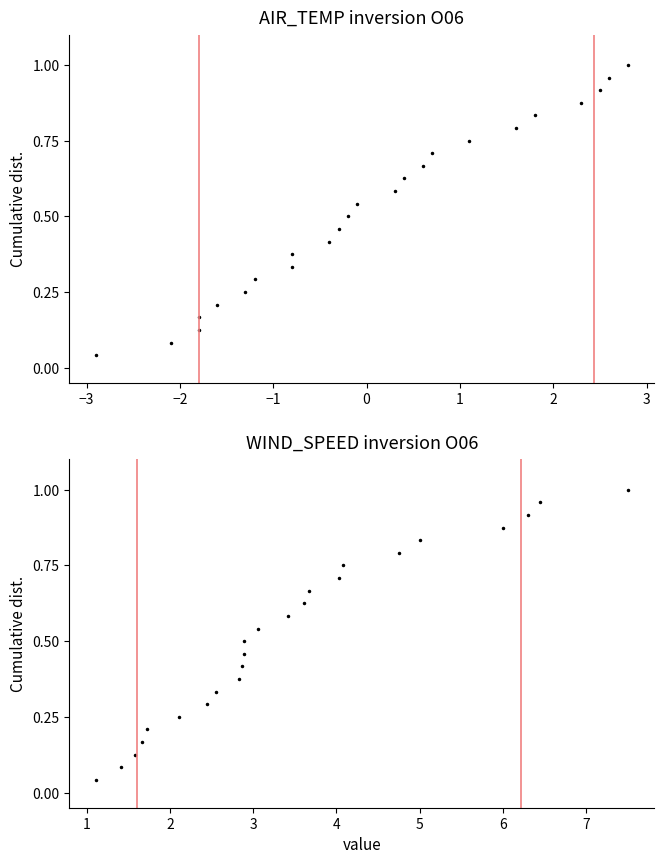

Is this an area chart (filled region under the line)?

No